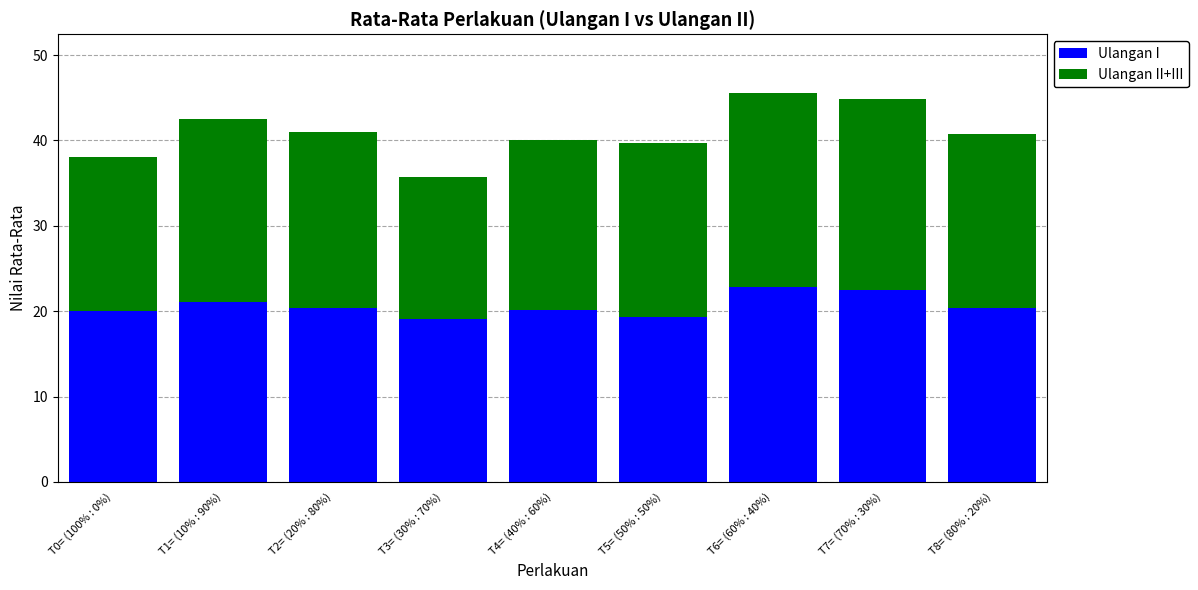

What is the average value of the Ulangan I series?

20.6